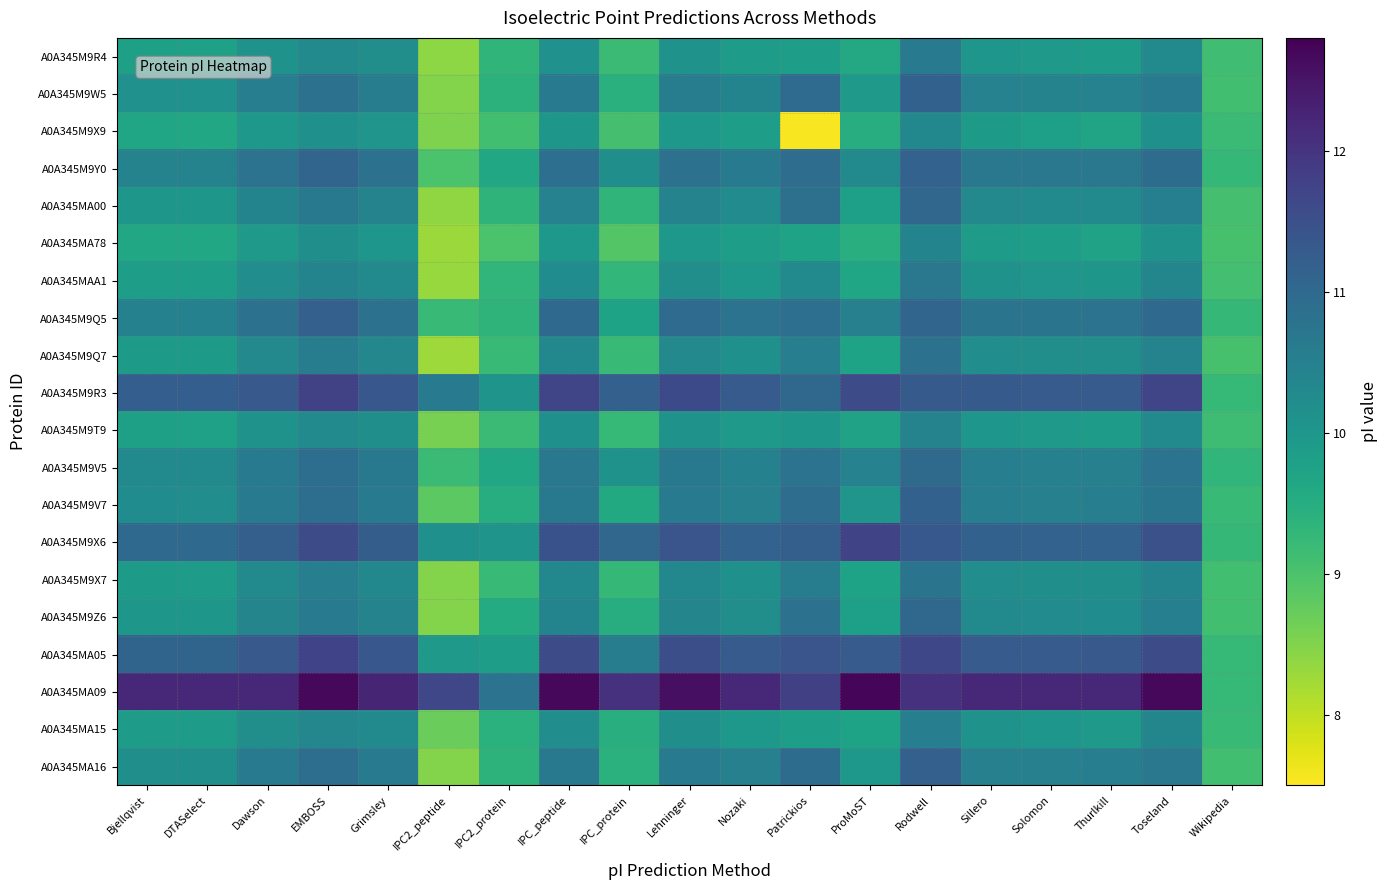

Which series changed the most between IPC_protein and Toseland?

A0A345M9Q5